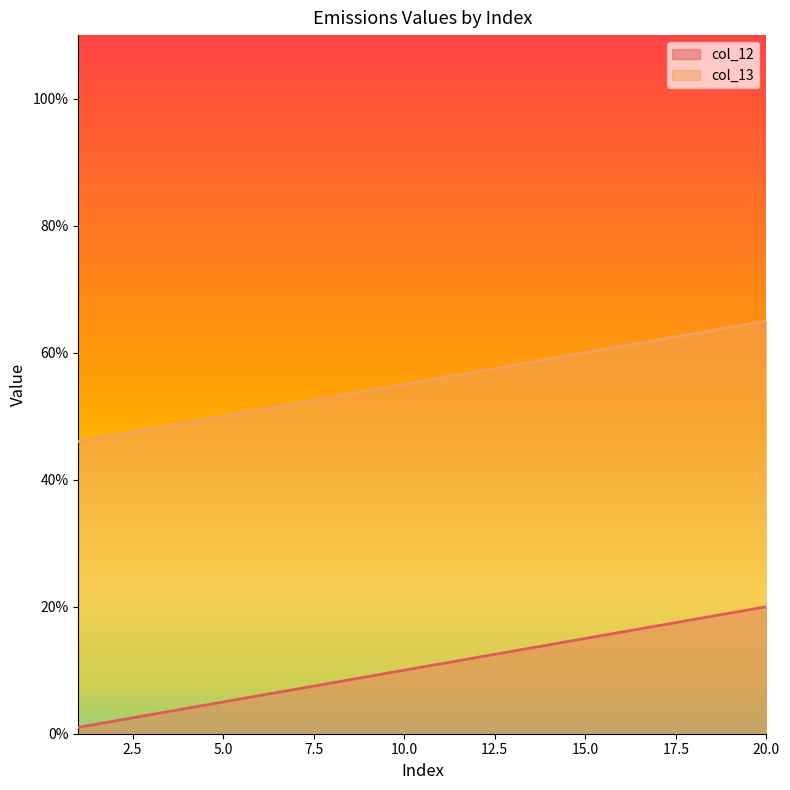

Rank the series at 2 from lowest to highest value.

col_12, col_13